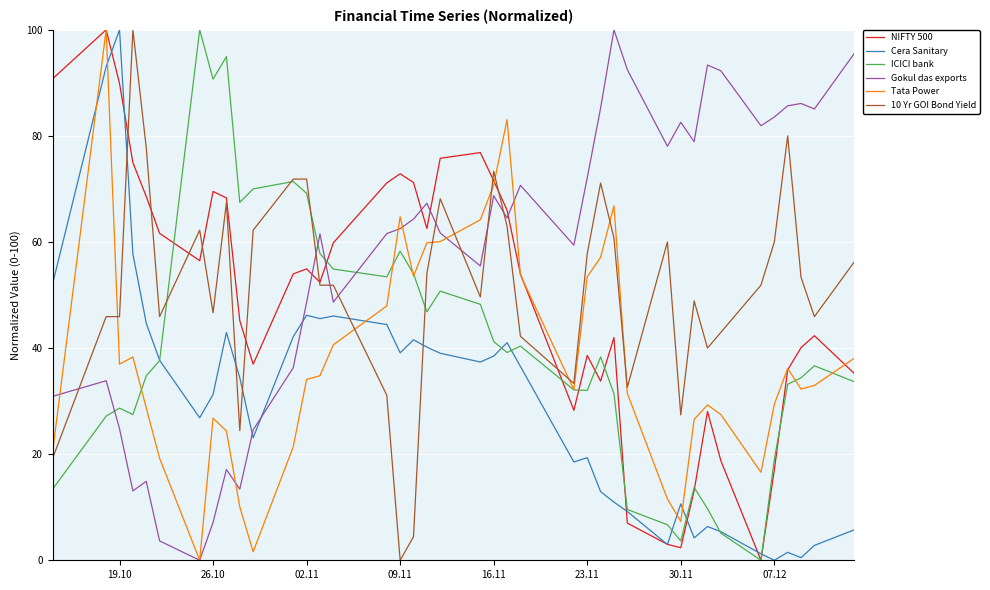

What is the highest value of the Gokul das exports series?

100.0